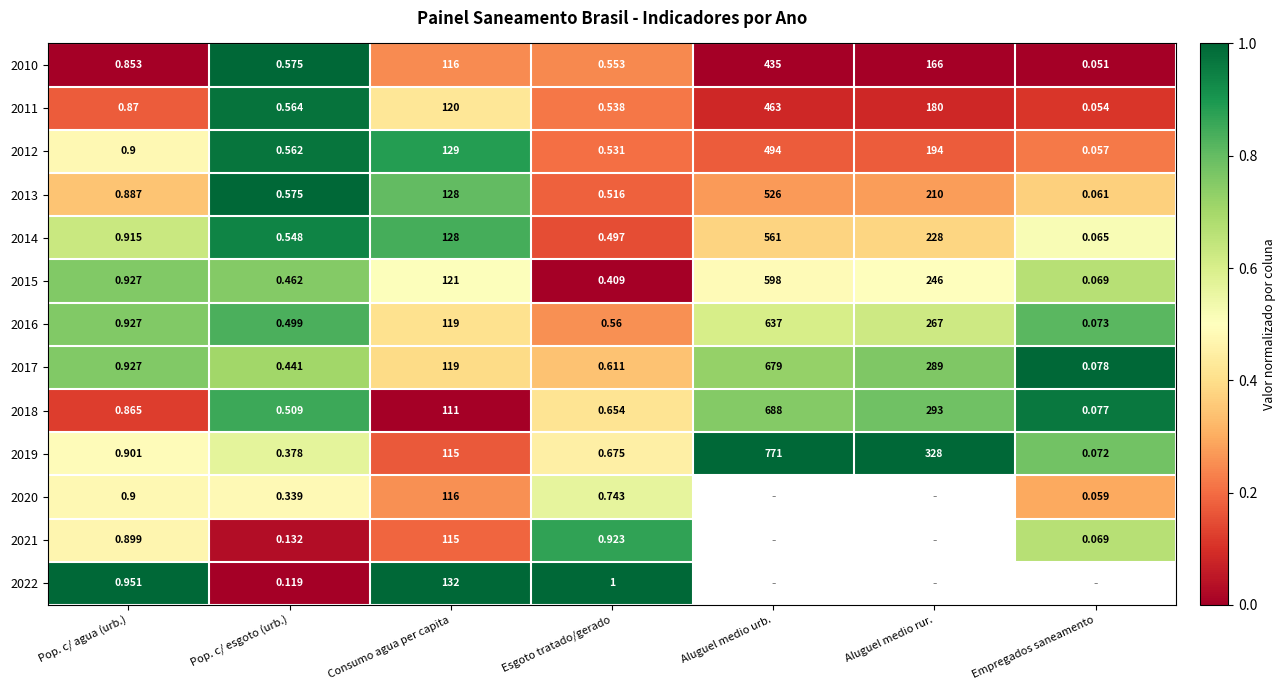

Which category has the highest value in the 2011 series?

Aluguel medio urb.